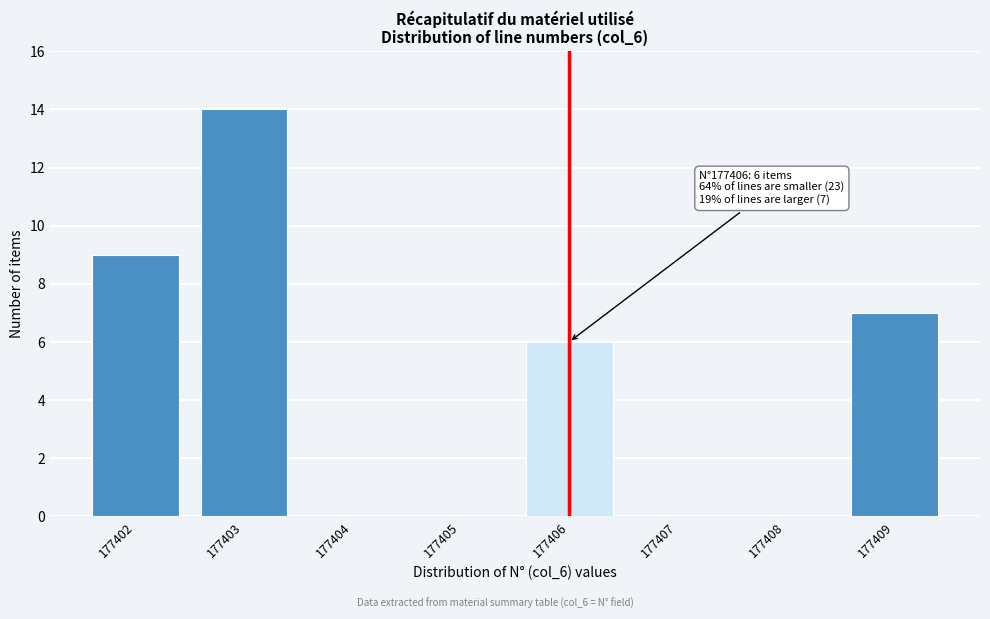

Reading left to right, list all the values displayed in this chart.

177402=9	177403=14	177404=0	177405=0	177406=6	177407=0	177408=0	177409=7